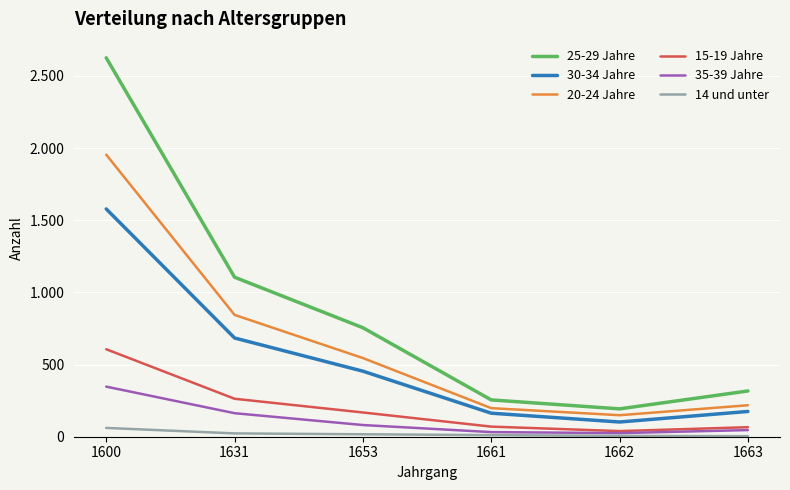

Does the chart have visible grid lines?

Yes